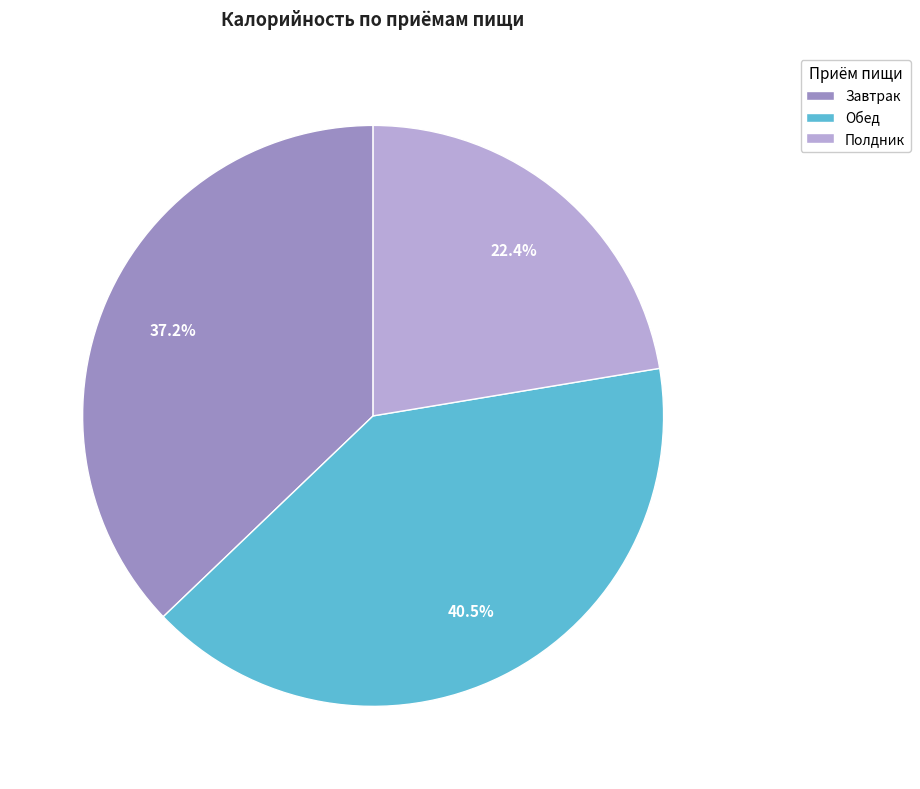

Approximately how many times larger is the value at Полдник compared to Завтрак?

0.6